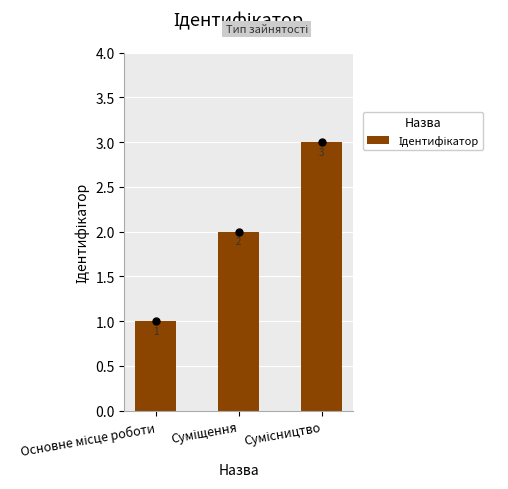

What is the value of the 2nd bar from the left?

2